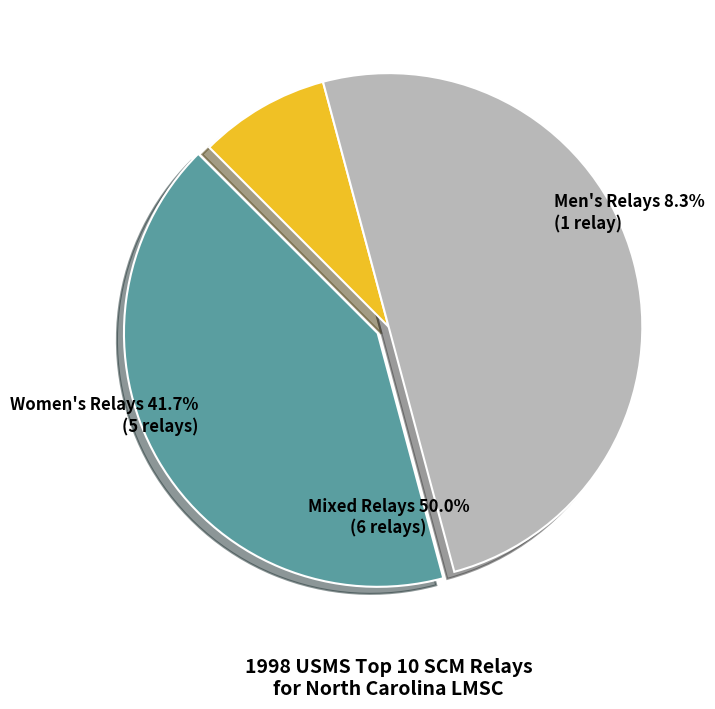

Is X100-119 the majority of the pie?

No